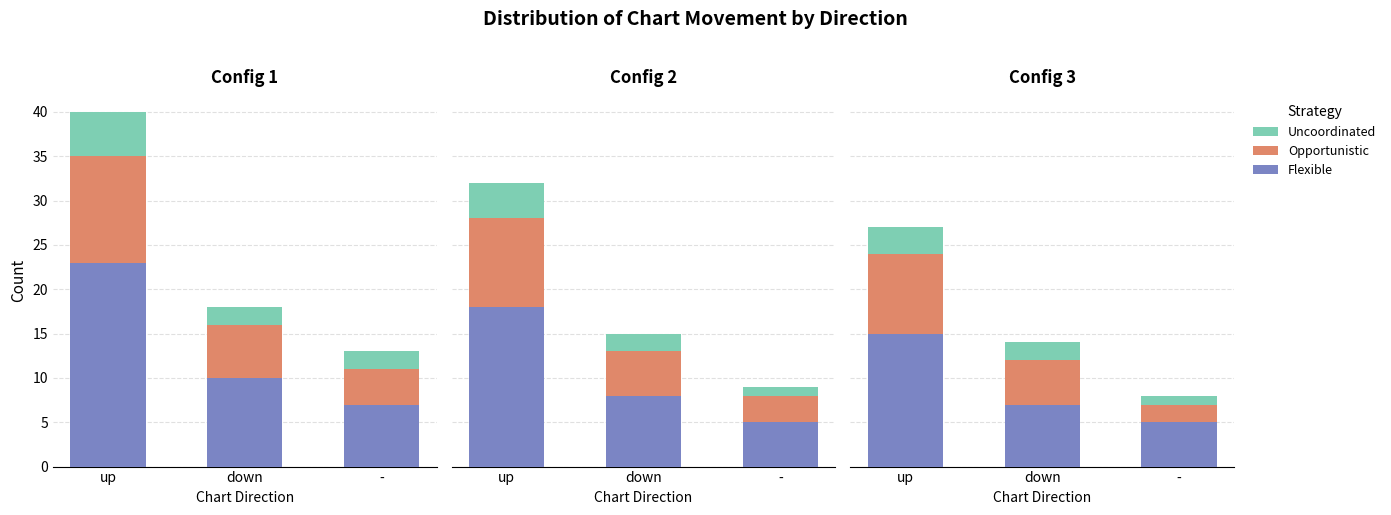

Which category has the highest value across all series?

up